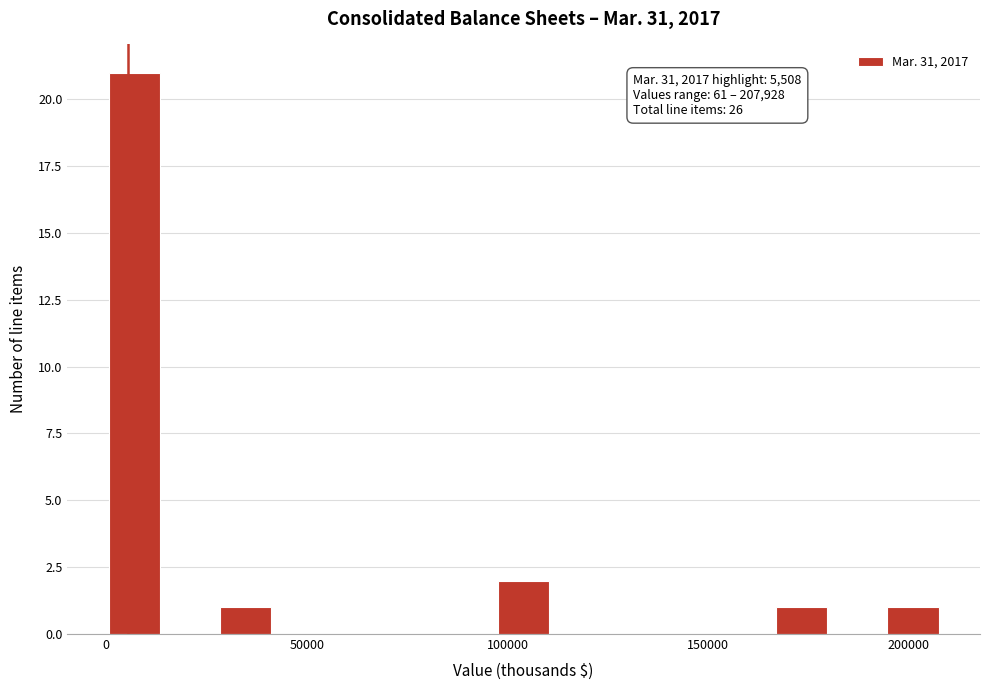

Around what value on the x-axis is the tallest bar? Give the approximate position of its centre, as read against the axis.

5000